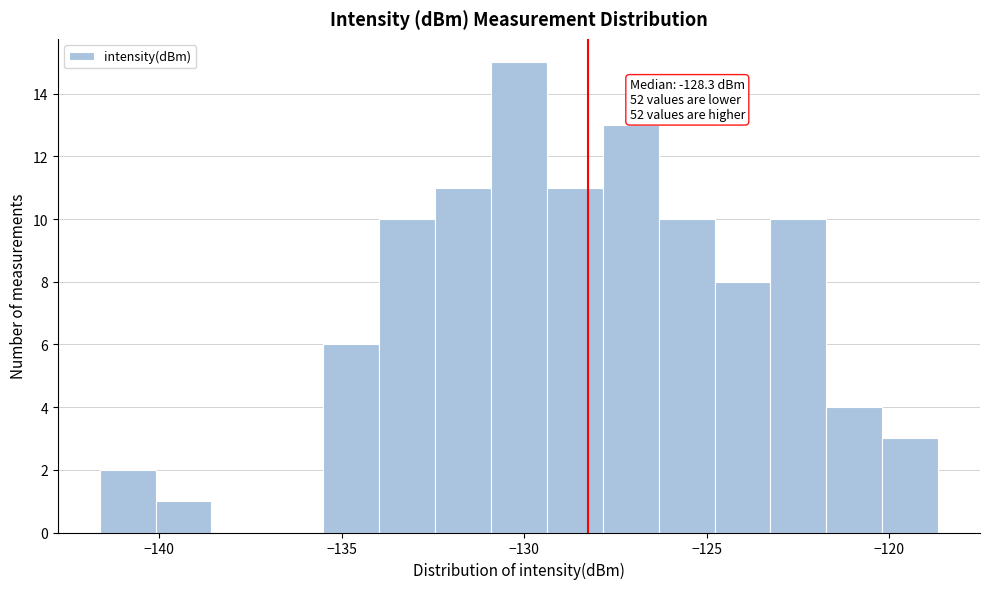

Around what value on the x-axis is the tallest bar? Give the approximate position of its centre, as read against the axis.

-130.0